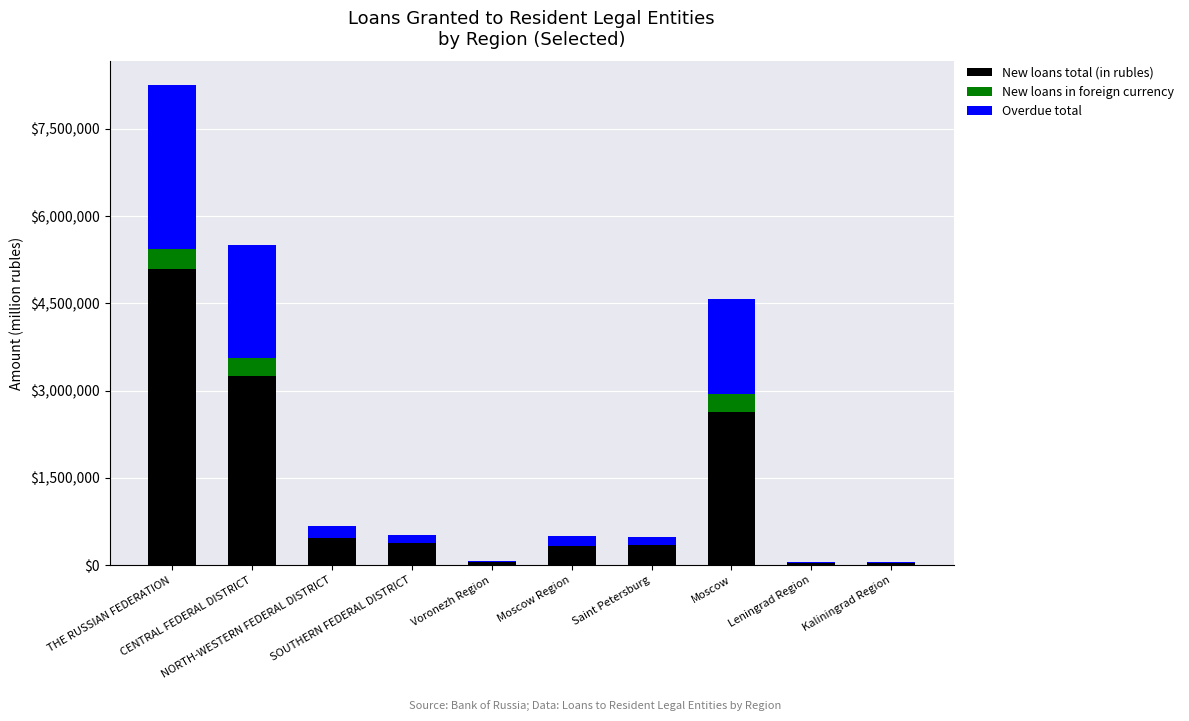

What is the sum of all New loans total (in rubles) values?

12612545